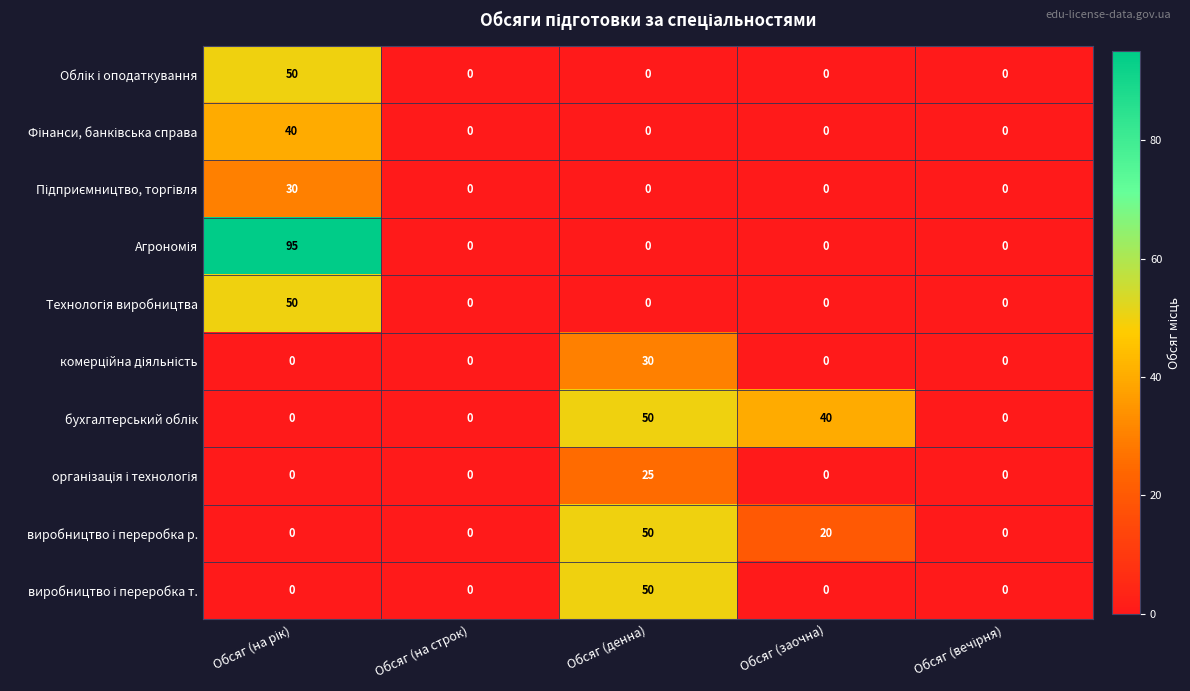

At how many categories does at least one series exceed 25?

3